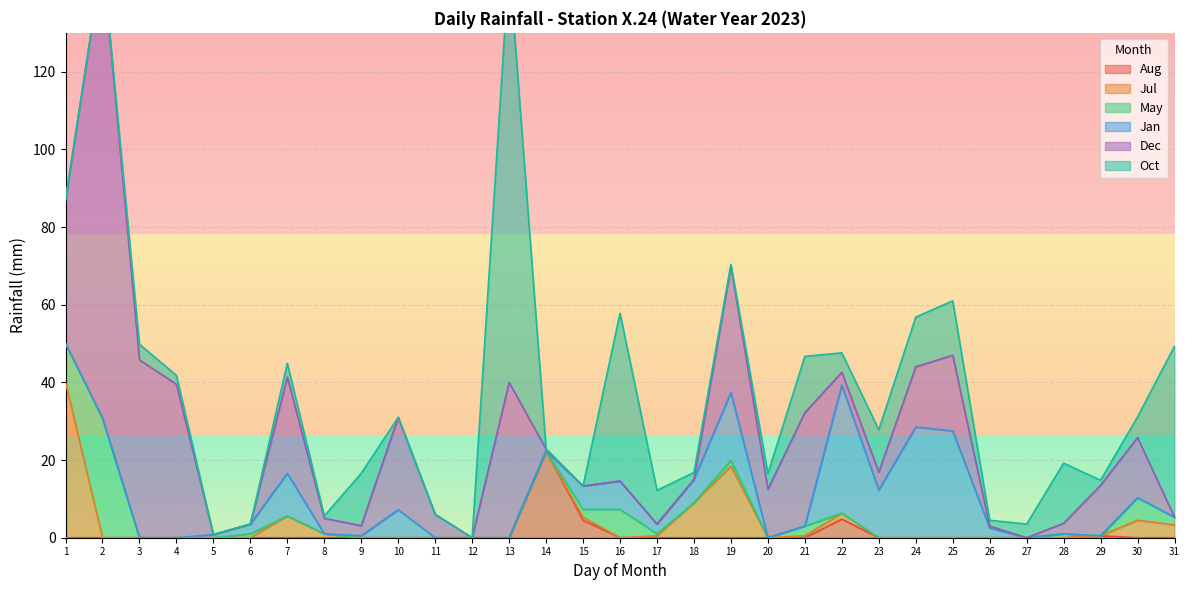

Between which two adjacent categories do May and Jul first intersect?

1 and 2